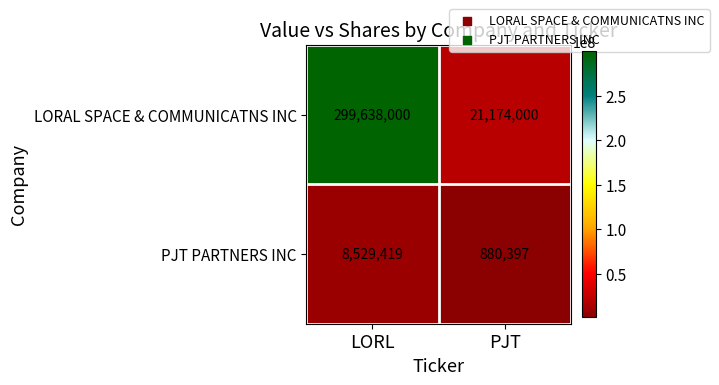

Read the LORAL SPACE & COMMUNICATNS INC value at PJT.

21174000